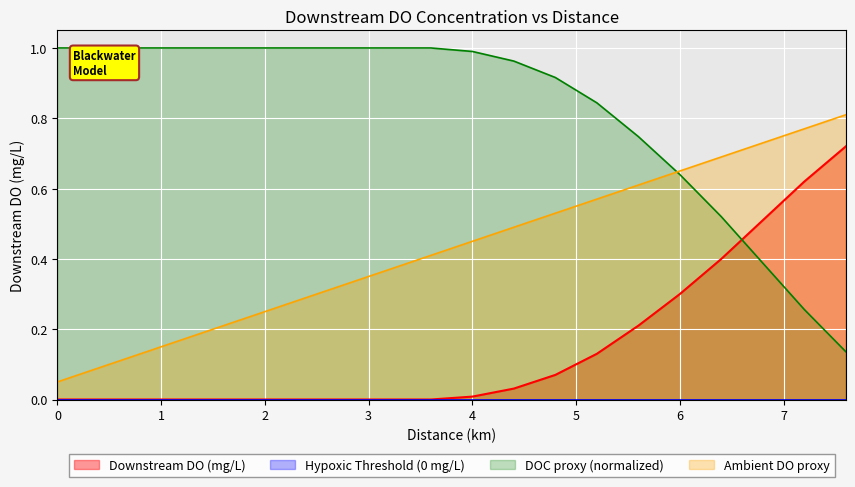

True or false: there are more than 1 points higher than both neighbors.

False